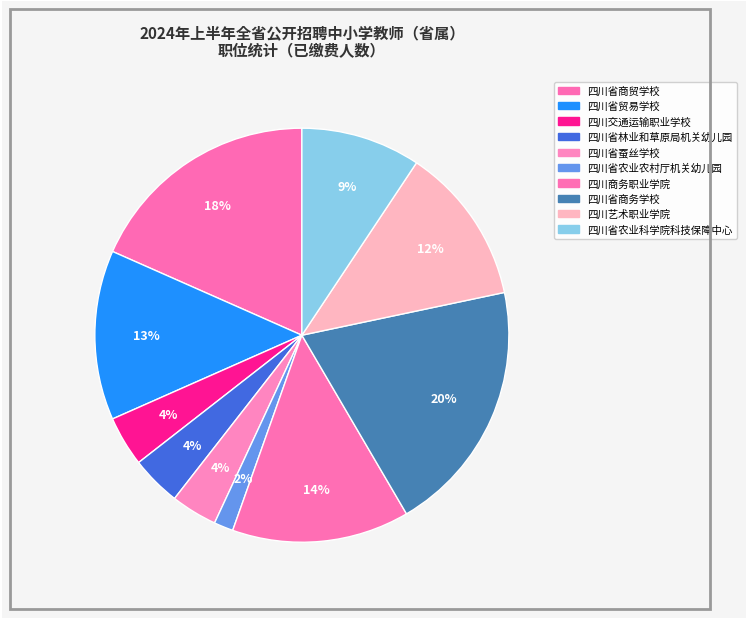

To the nearest percent, what is the average slice percentage?

10%